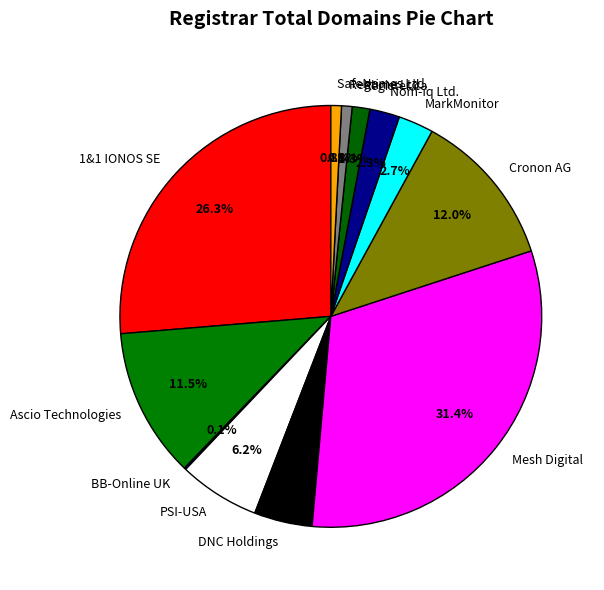

Approximately how many times larger is the value at Register.ca compared to PSI-USA?

0.2